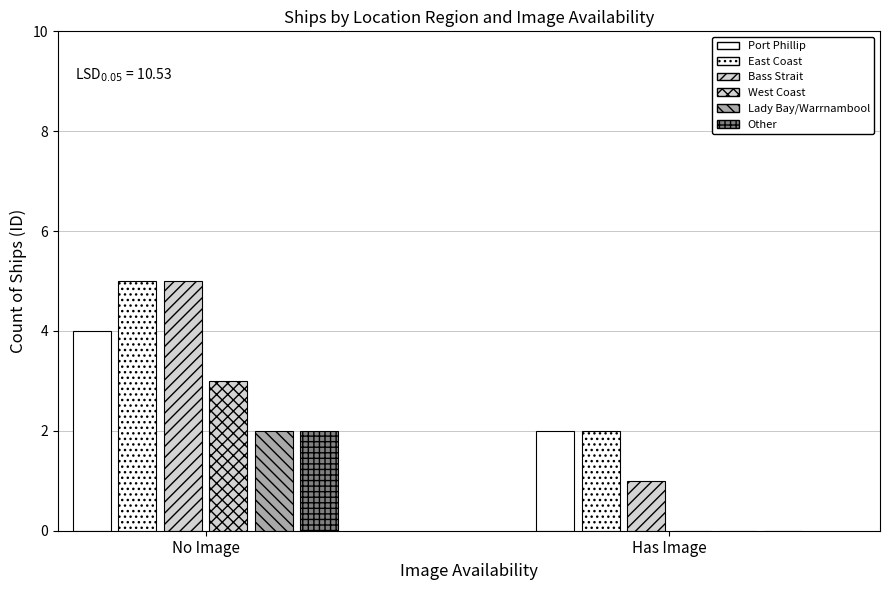

What position from the left is West Coast?

4